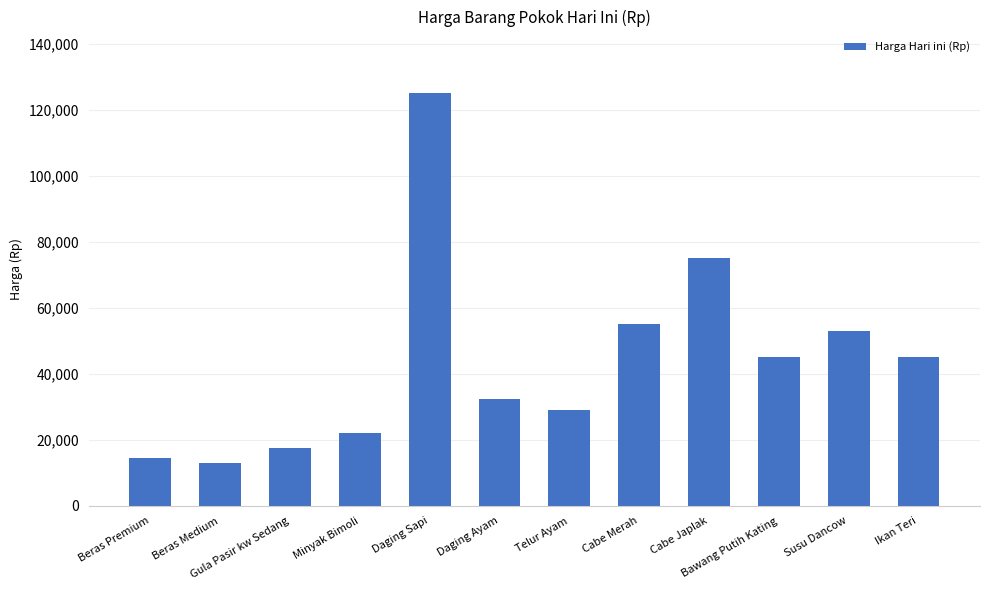

Which label corresponds to the smallest value in the chart?

Beras Medium